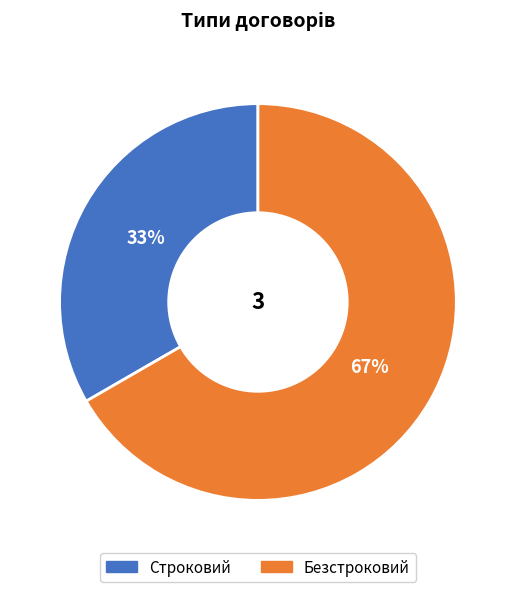

To the nearest percent, what is the average slice percentage?

50%